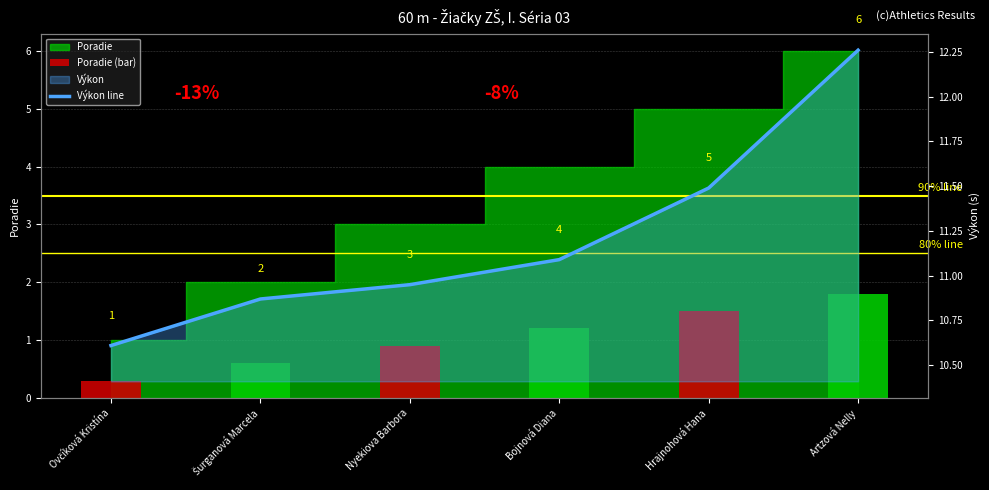

Rank the series at Ovčíková Kristína from lowest to highest value.

Poradie (bar), Výkon line